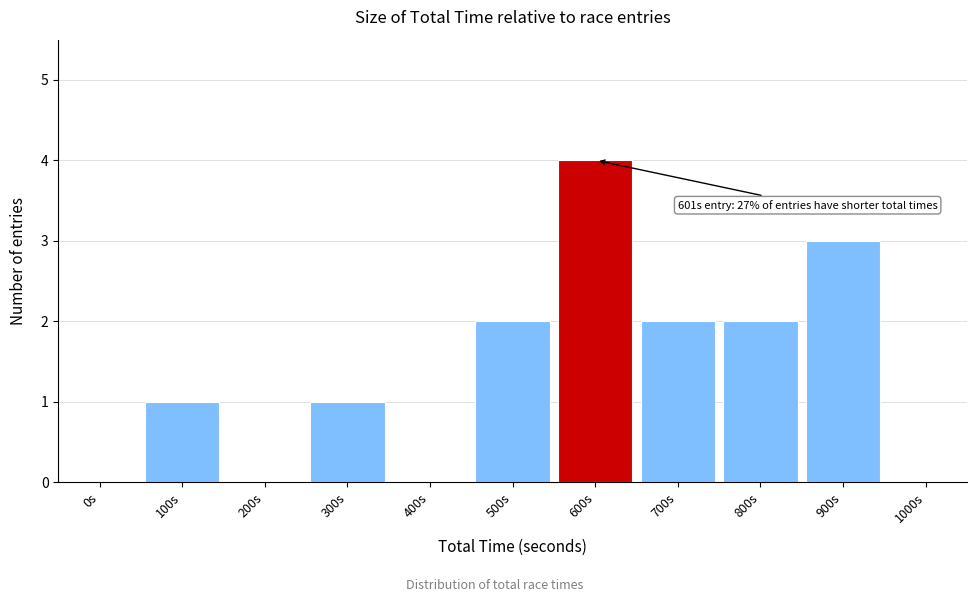

Reading left to right, list all the values displayed in this chart.

0s=0	100s=1	200s=0	300s=1	400s=0	500s=2	600s=4	700s=2	800s=2	900s=3